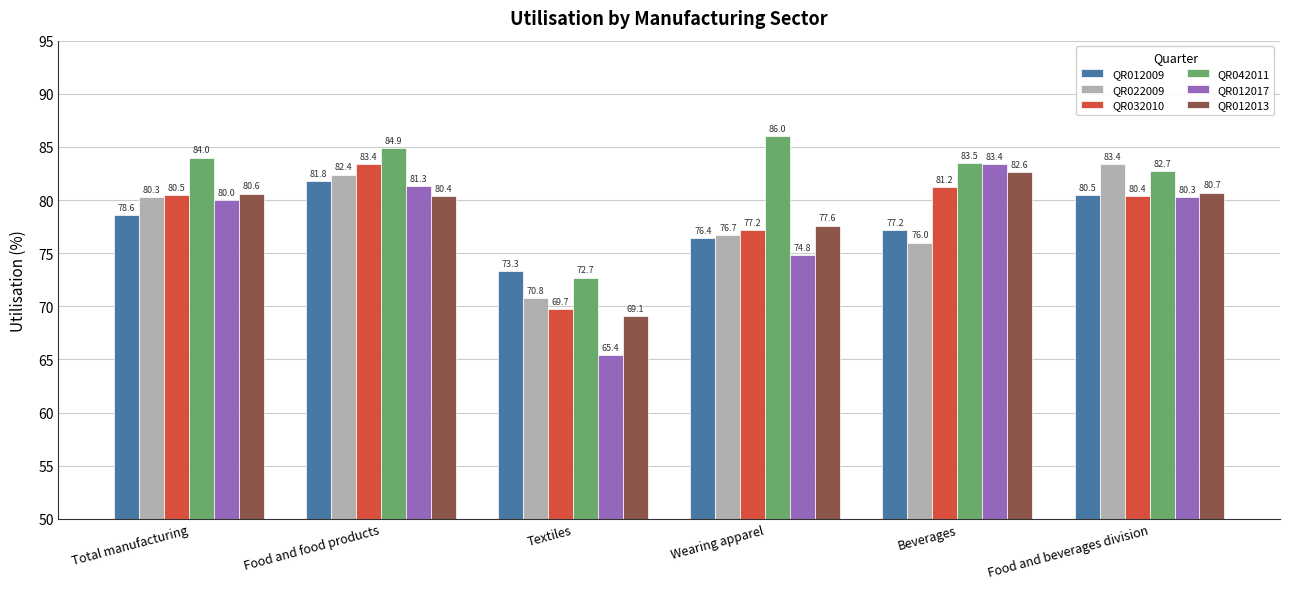

What is the label of the 3rd bar from the right?

Wearing apparel